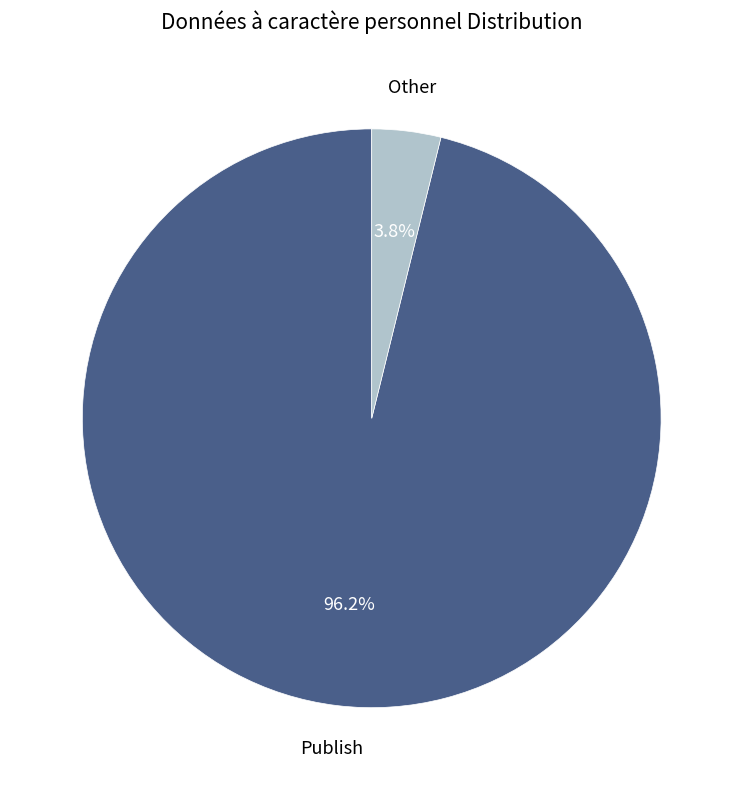

Is there a majority slice in this chart?

Yes